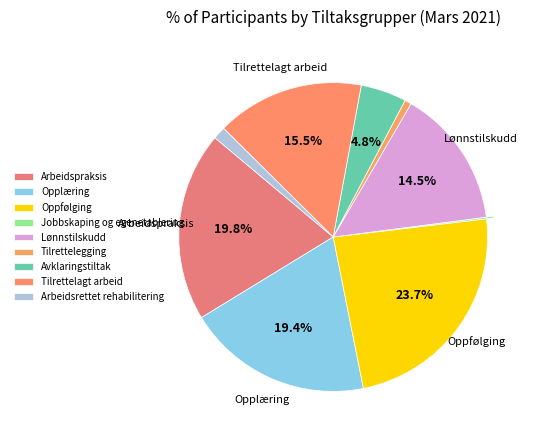

The Oppfølging slice represents 32% of the pie. True or false?

False